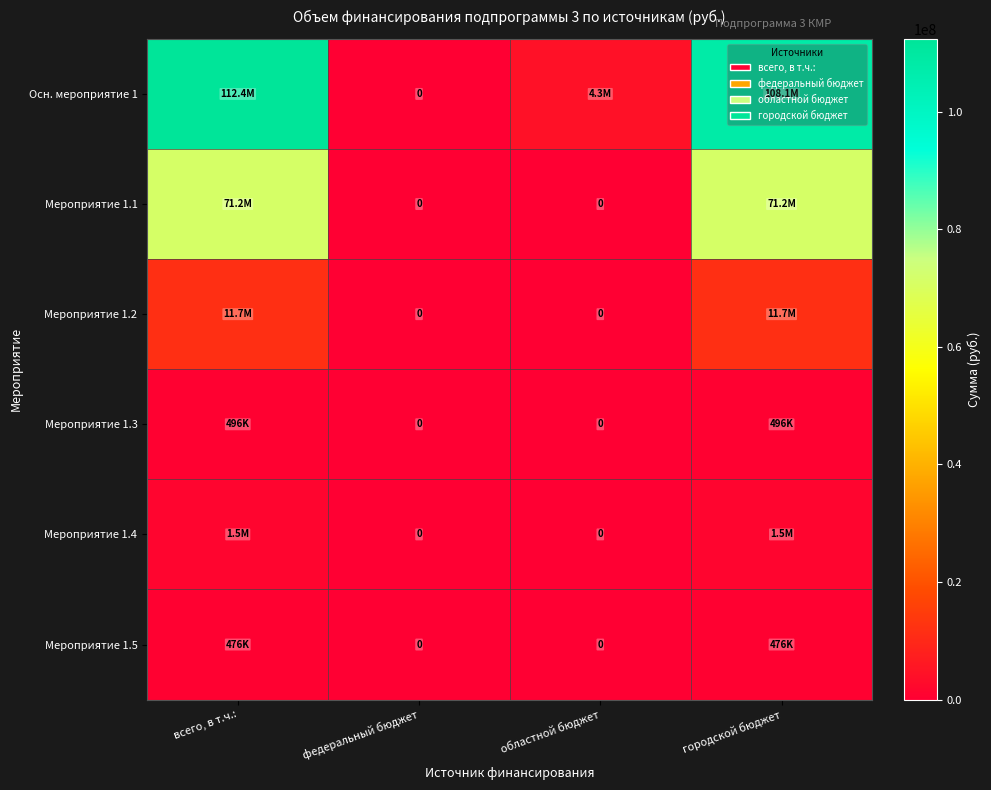

True or false: Мероприятие 1.1 has a value of 0.0 at областной бюджет.

True